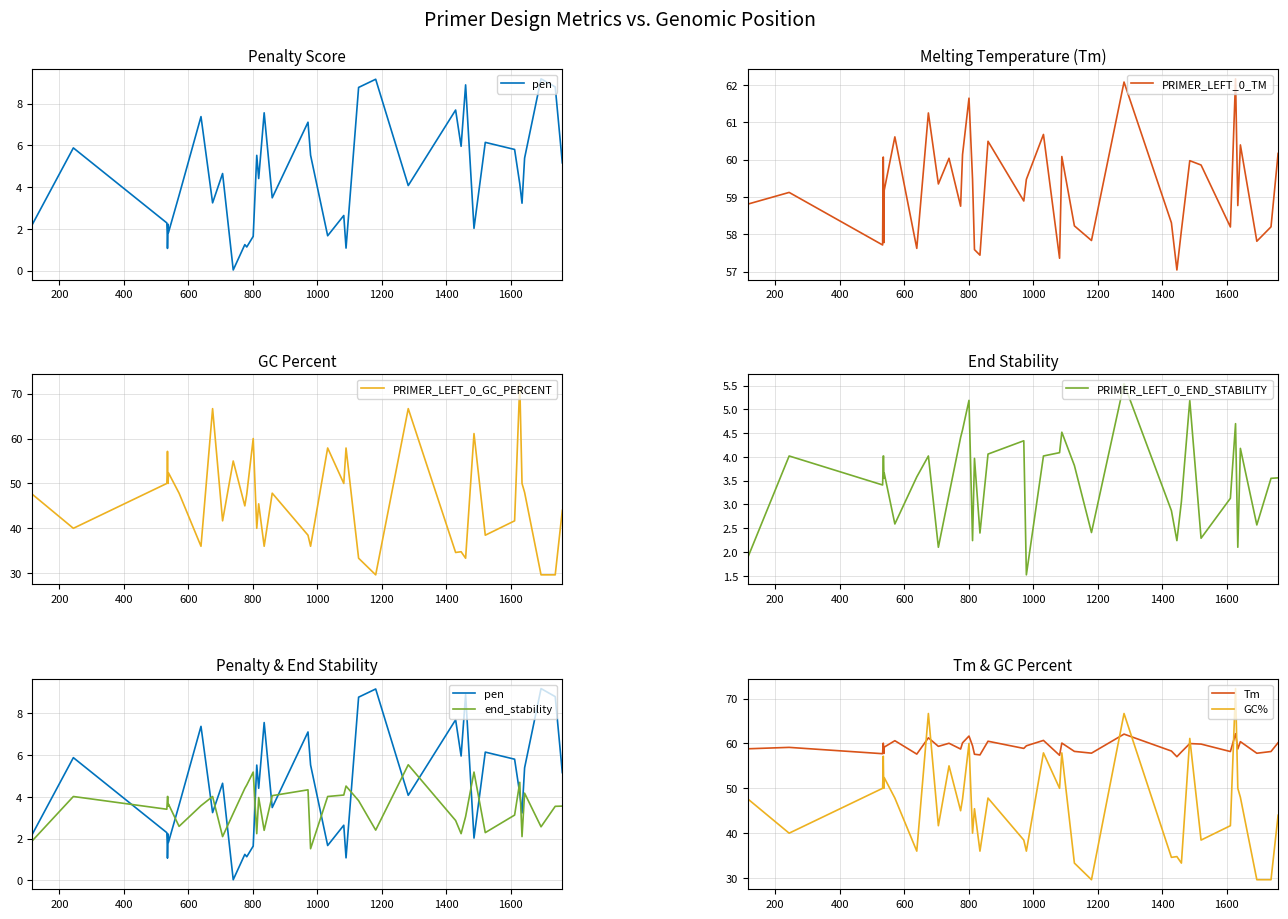

What is the difference between the highest and lowest values at 1694?

55.2